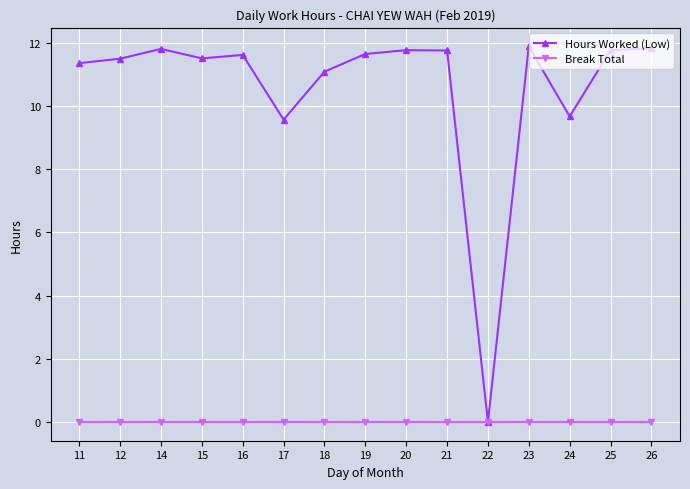

List the series in order of their peak value, highest first.

Hours Worked (Low), Break Total